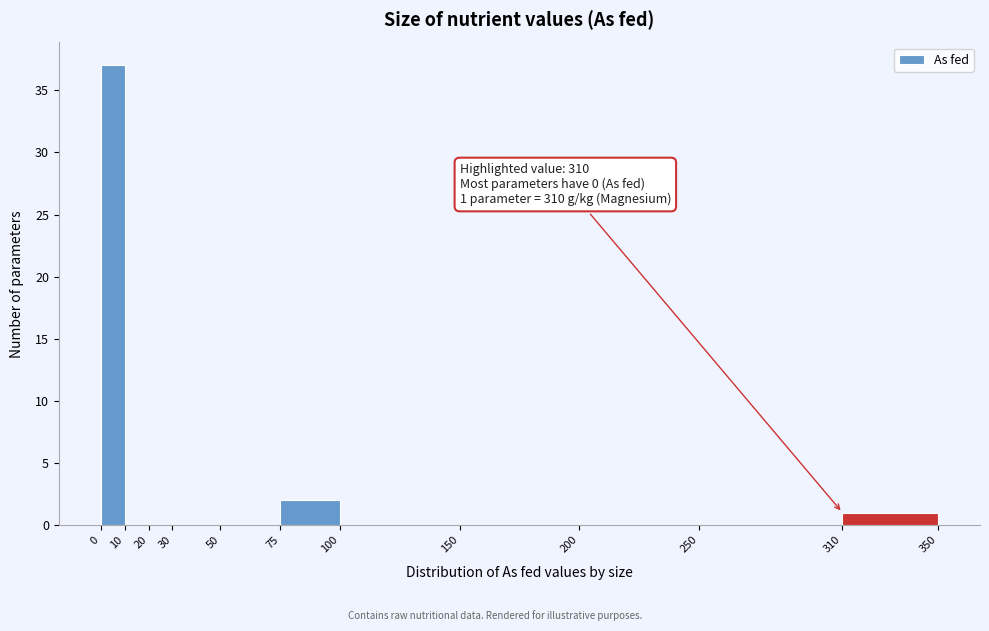

Which range on the x-axis has the tallest bar?

0 to 10